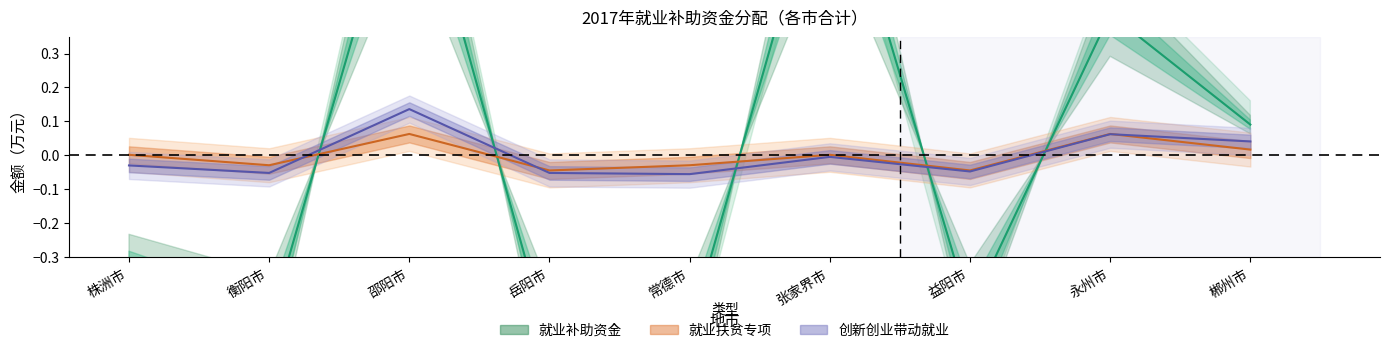

At how many categories does at least one series exceed 0?

5